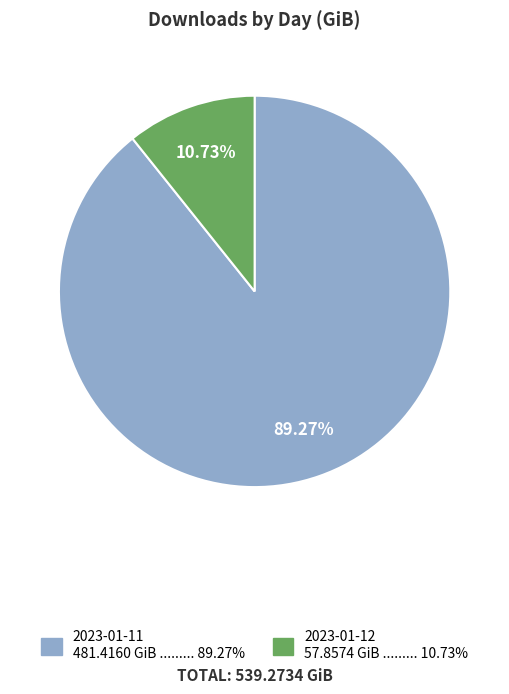

What percentage is the 2023-01-12 slice, to the nearest percent?

11%